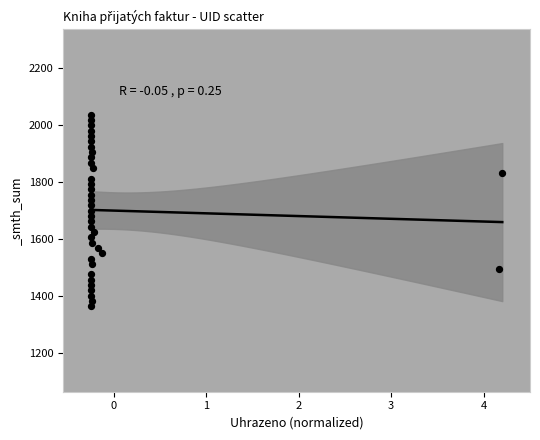

What is the range of Y values (max minus min)?

674.3